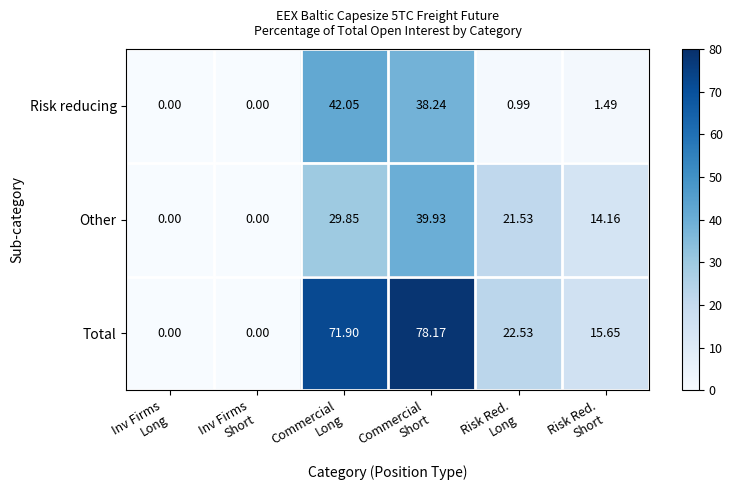

List the series in order of their peak value, lowest first.

Other, Risk reducing, Total